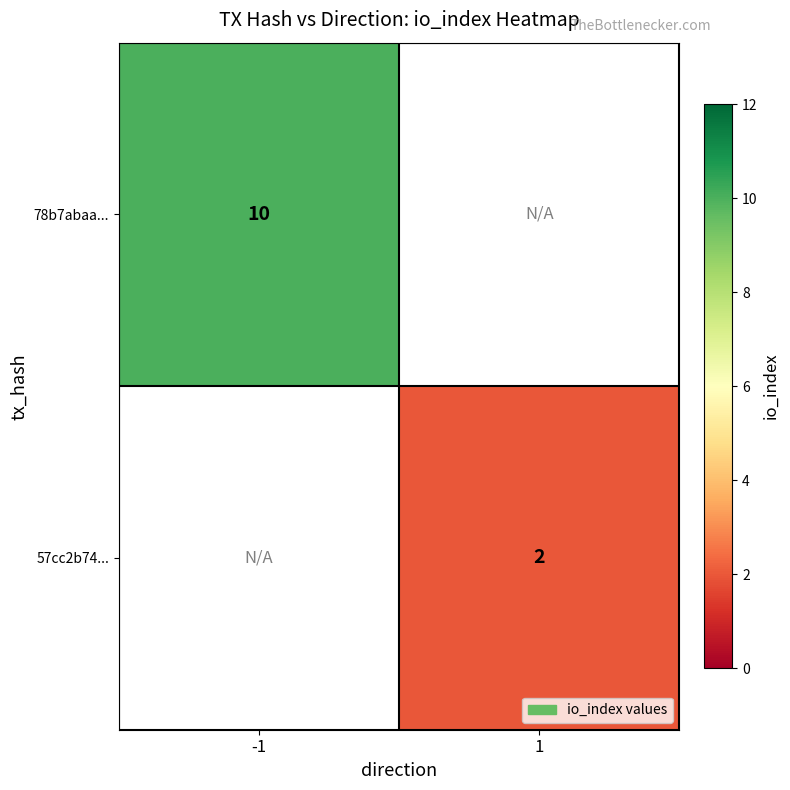

Is the value of 78b7abaa... at -1 greater than the value of 57cc2b74... at 1?

Yes